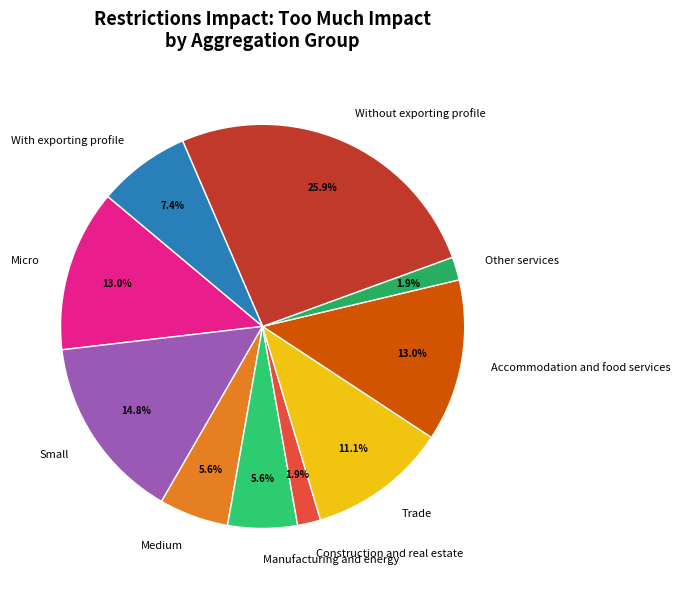

Which slice is the largest?

Without exporting profile